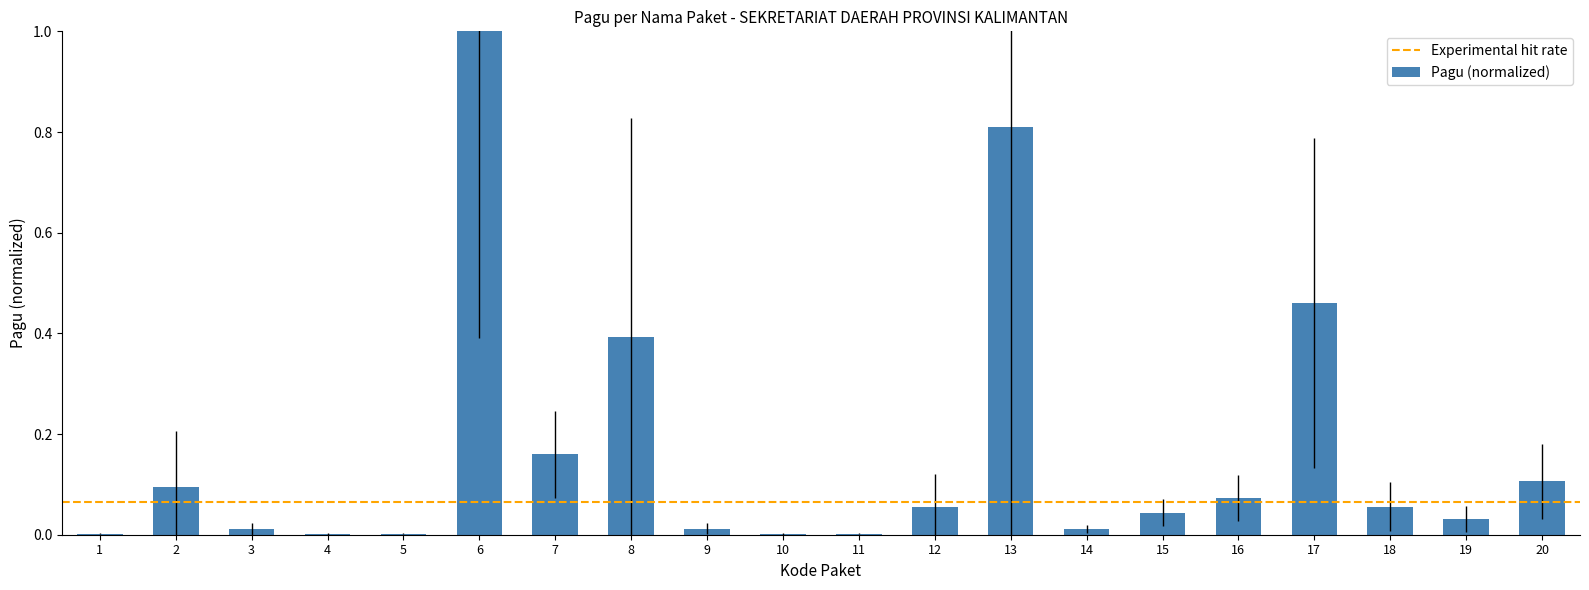

Which category has the highest value across all series?

6